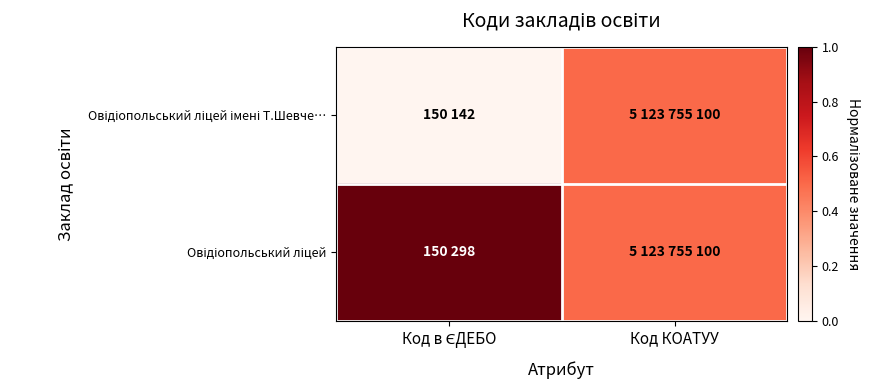

Which series has the largest range (max minus min)?

Овідіопольський ліцей імені Т.Шевче…